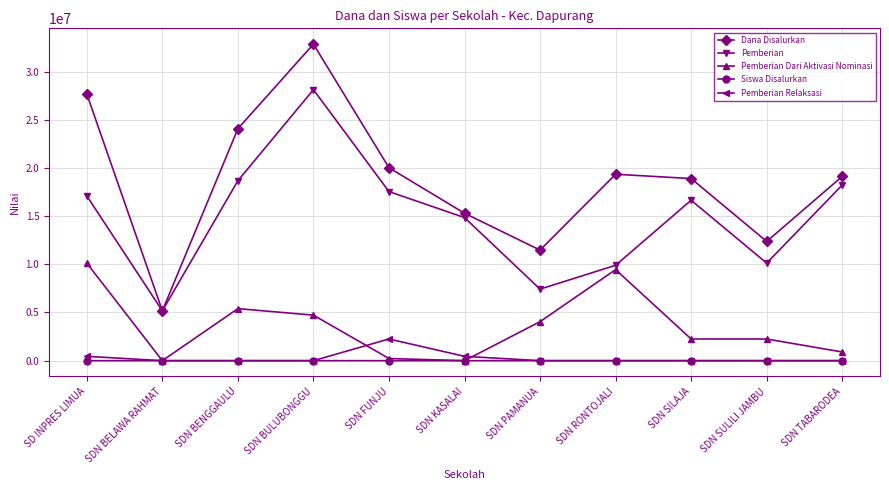

What is the value of the Dana Disalurkan point at the 9th from the left?

18900000